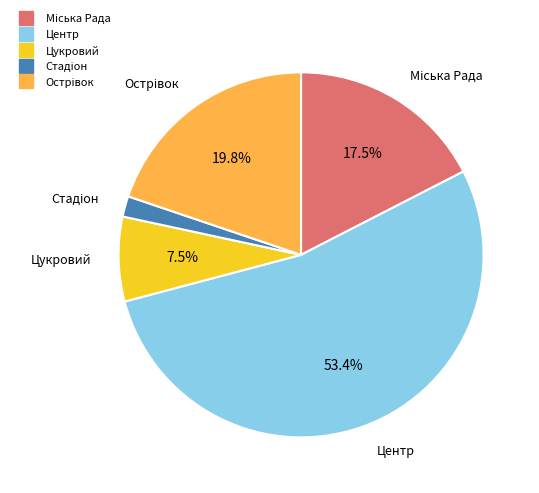

How much of the chart is everything except Цукровий?

92.5%